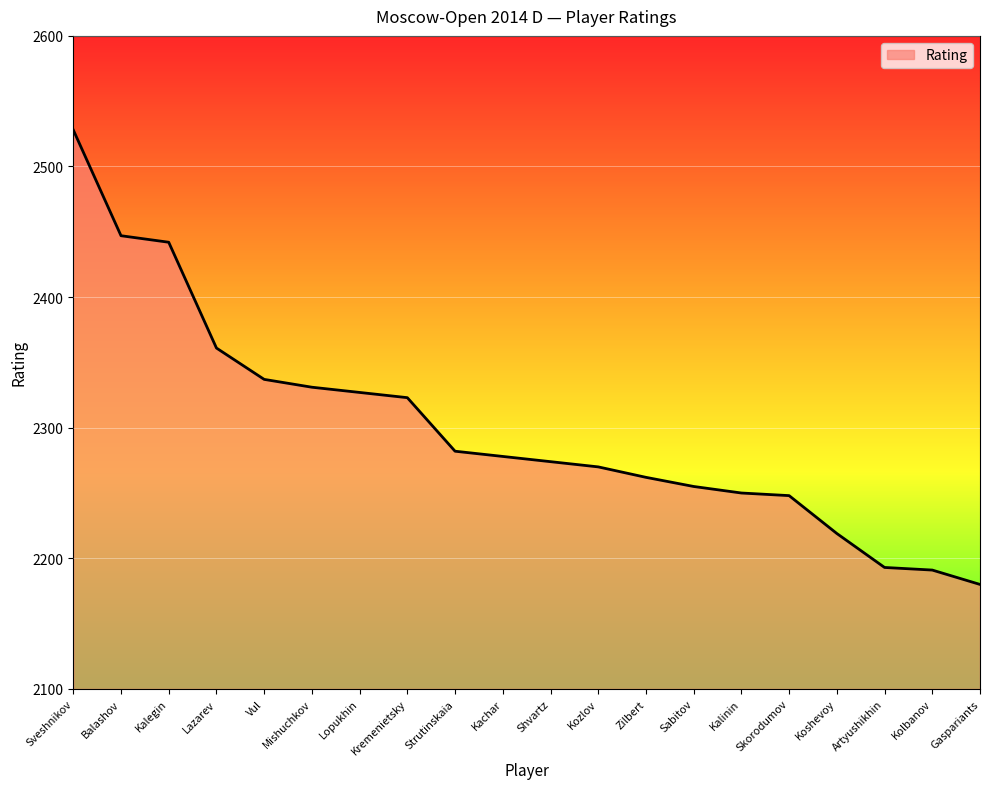

Does the chart display data point markers on the line(s)?

No